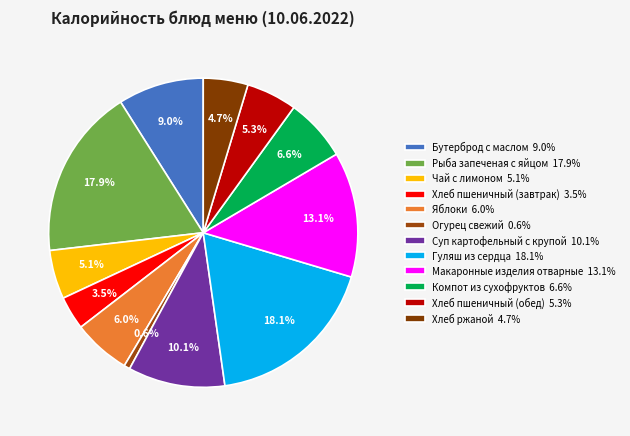

Approximately how many times larger is the value at Чай с лимоном compared to Гуляш из сердца?

0.3